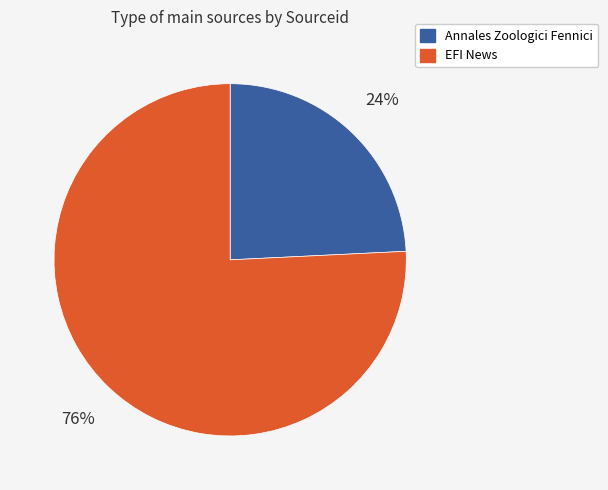

Is it true that EFI News is 87% of the pie?

False